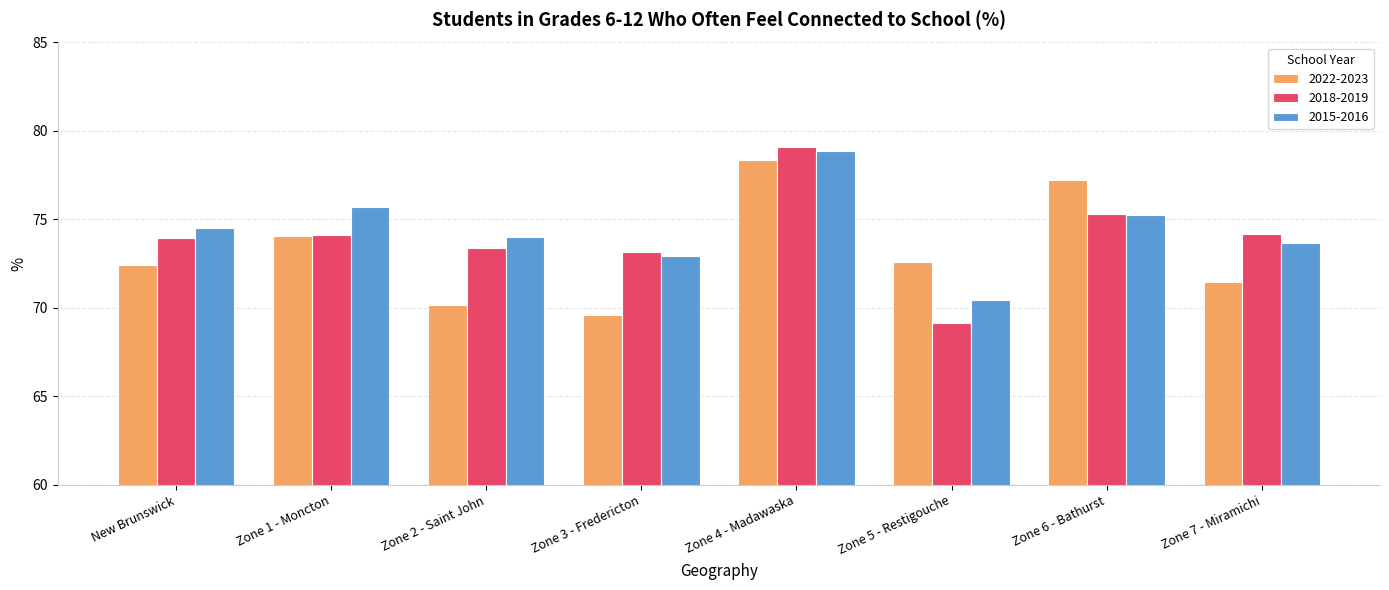

Which series has the largest total across all categories?

2015-2016